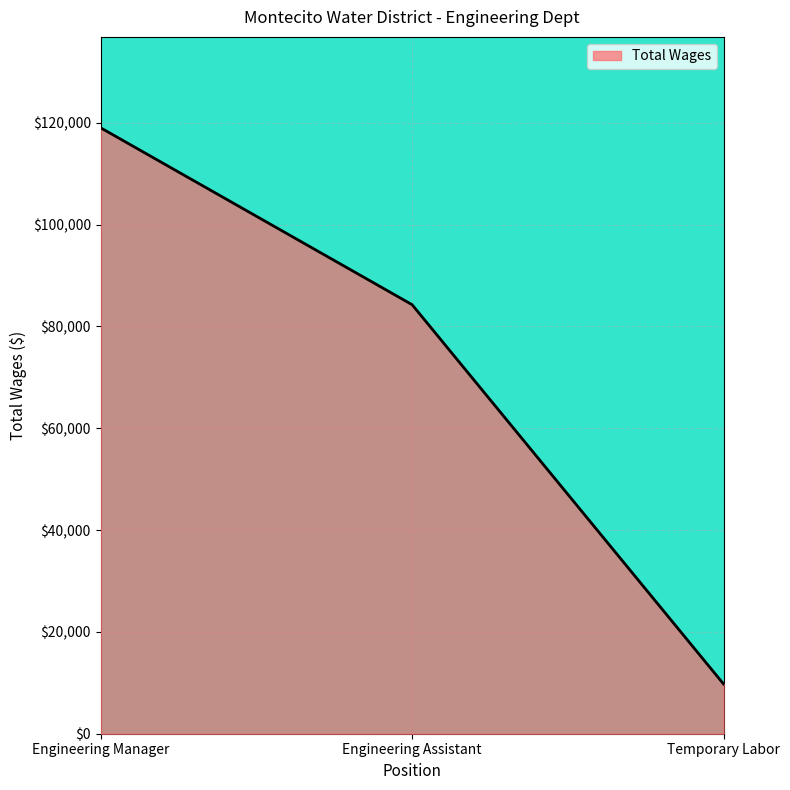

At which label does the data first exceed 84284?

Engineering Manager